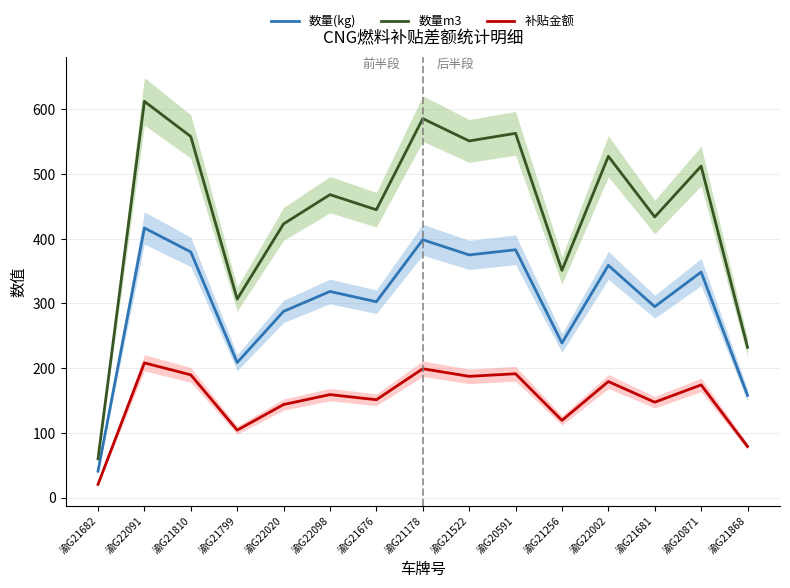

Where does the 补贴金额 series first go above 159?

渝G22091